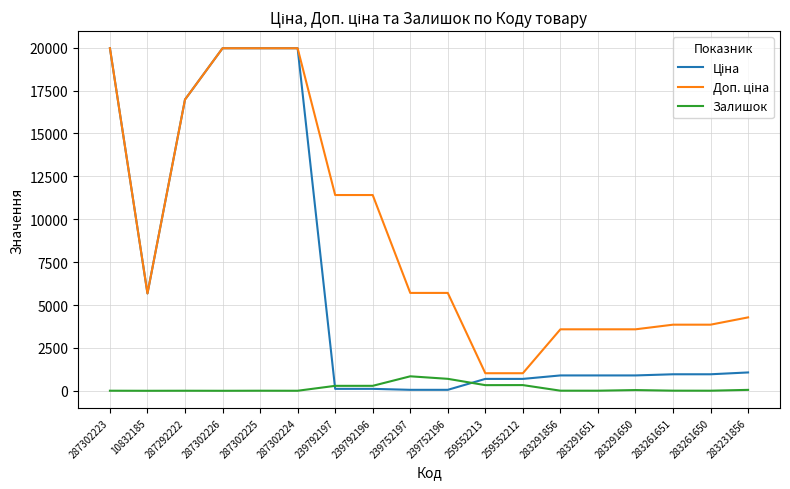

True or false: Залишок has a value of 698.0 at 239752196.

True